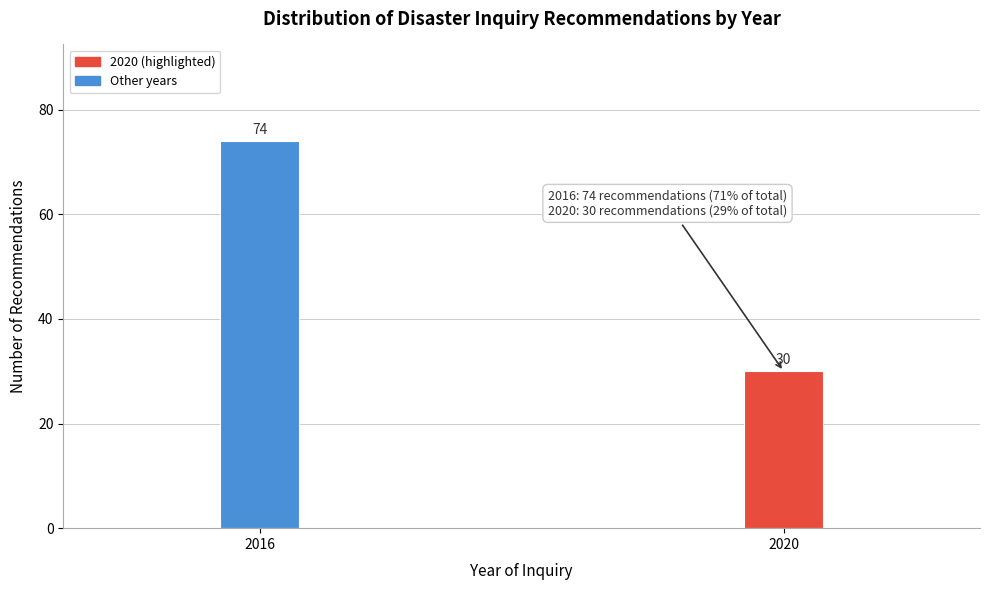

Reading right to left, extract all data points from this chart.

2020=30	2016=74